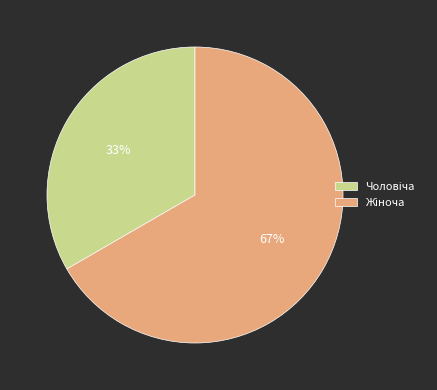

Is there a majority slice in this chart?

Yes